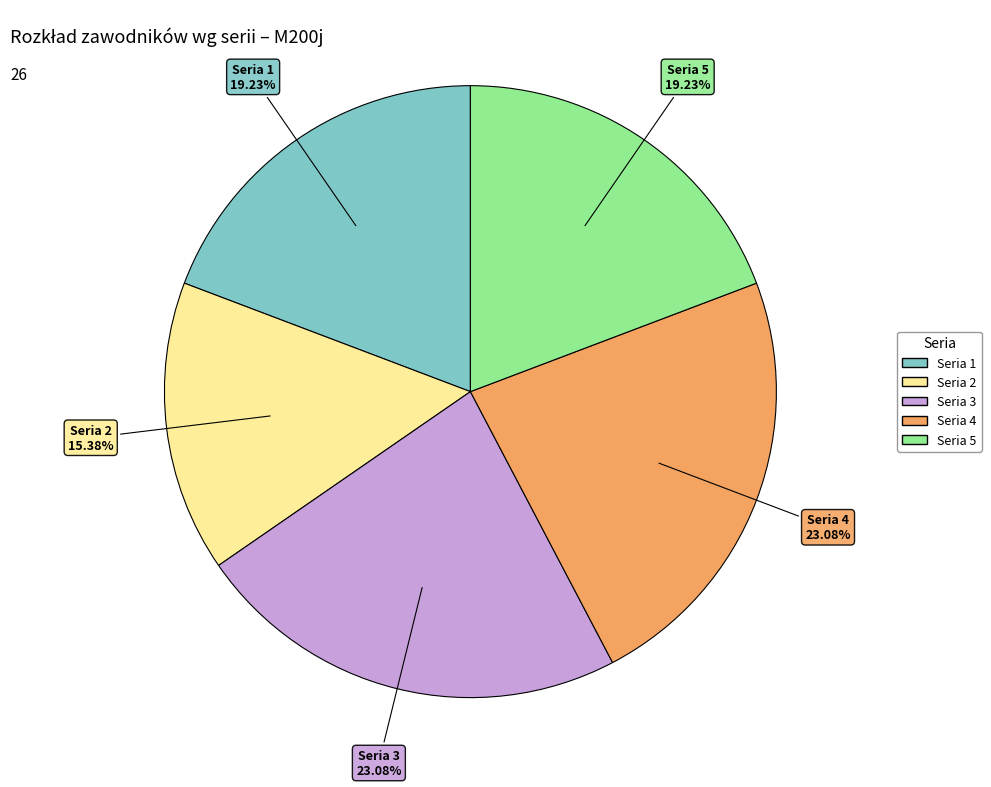

How many segments does this pie chart have?

5